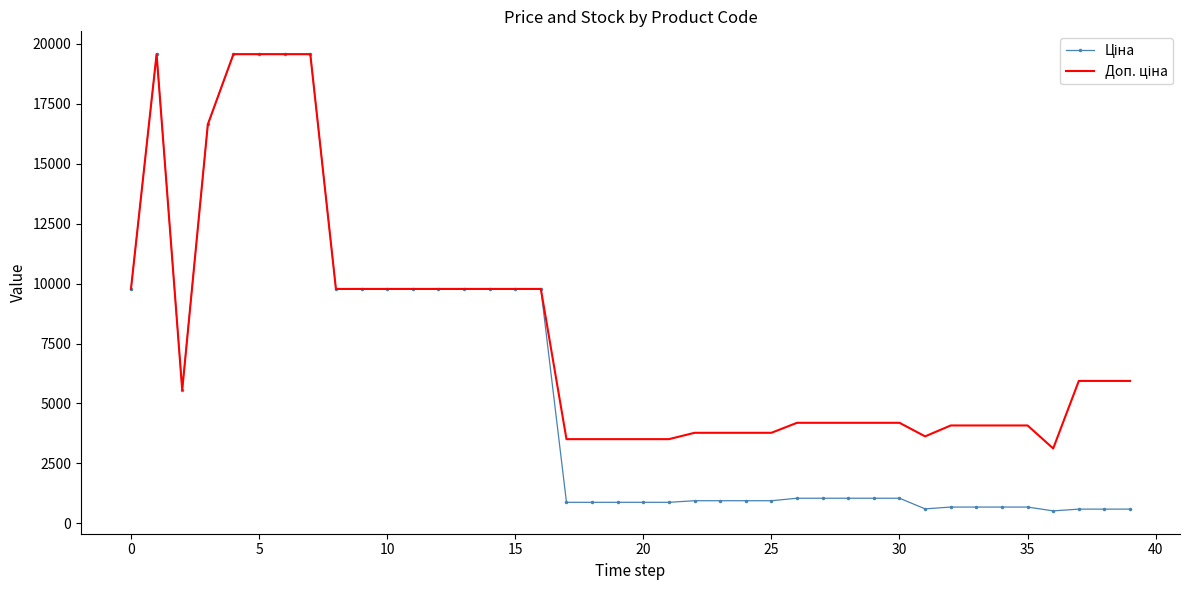

What is the minimum value shown in the chart?

520.6